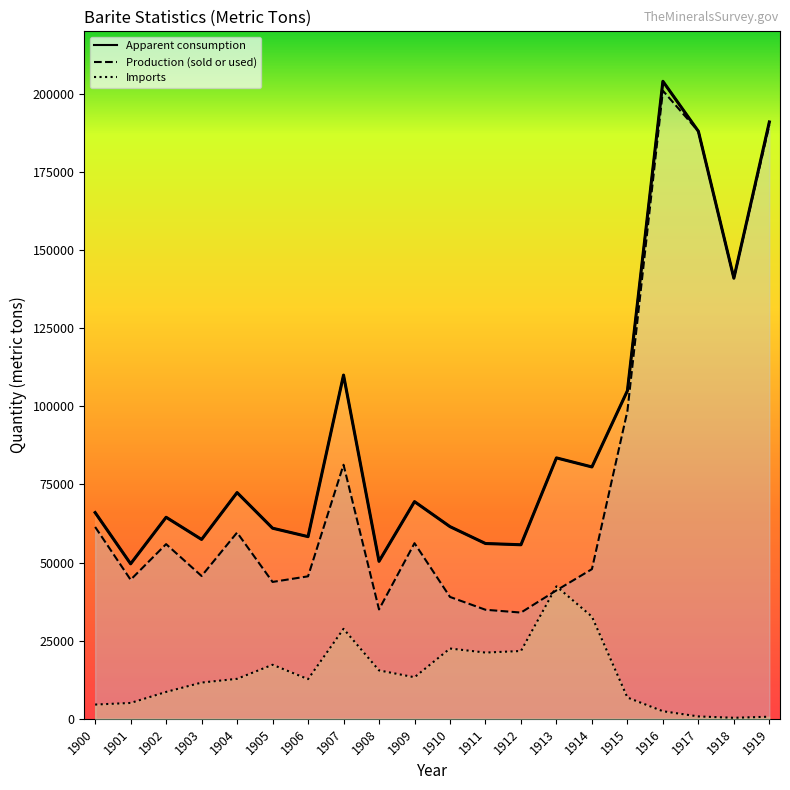

What is the lowest value of the Imports series?

328